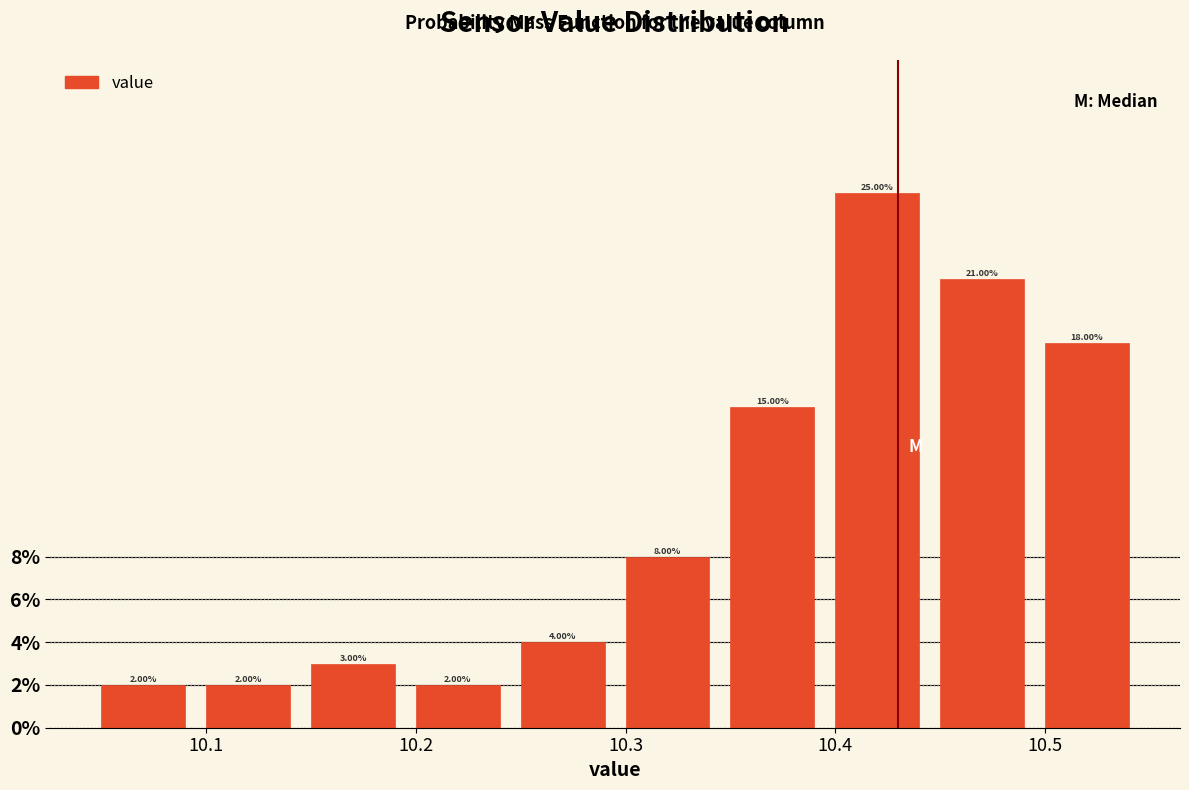

Over which range of the x-axis is the bar tallest?

10.395 to 10.445